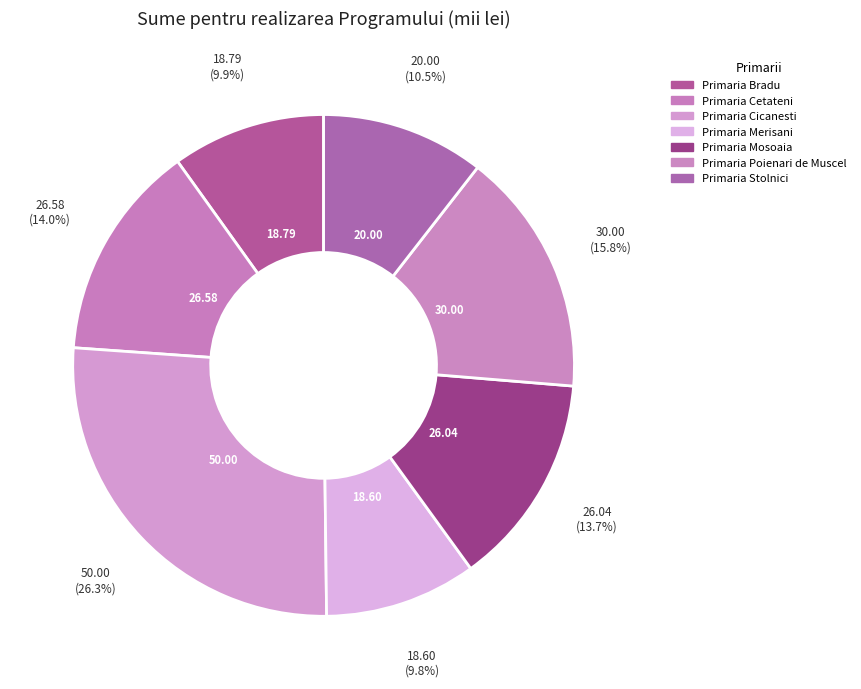

What is the largest slice in the pie chart?

Primaria Cicanesti